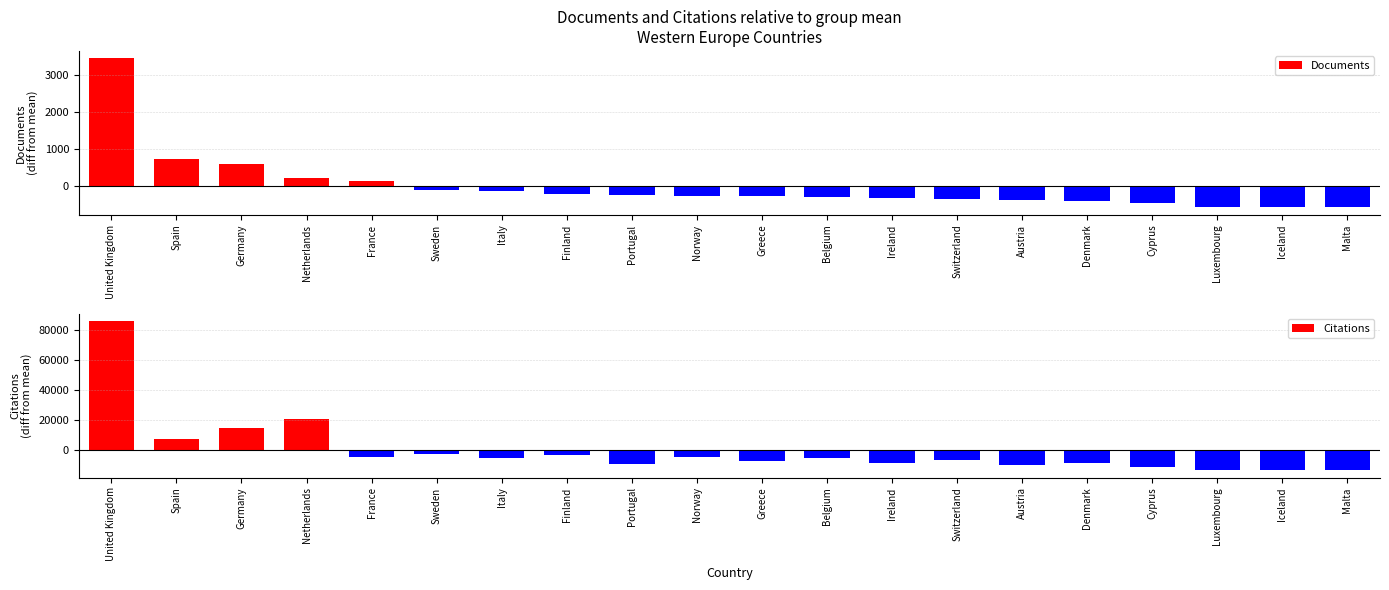

Does the chart contain stacked bars?

No